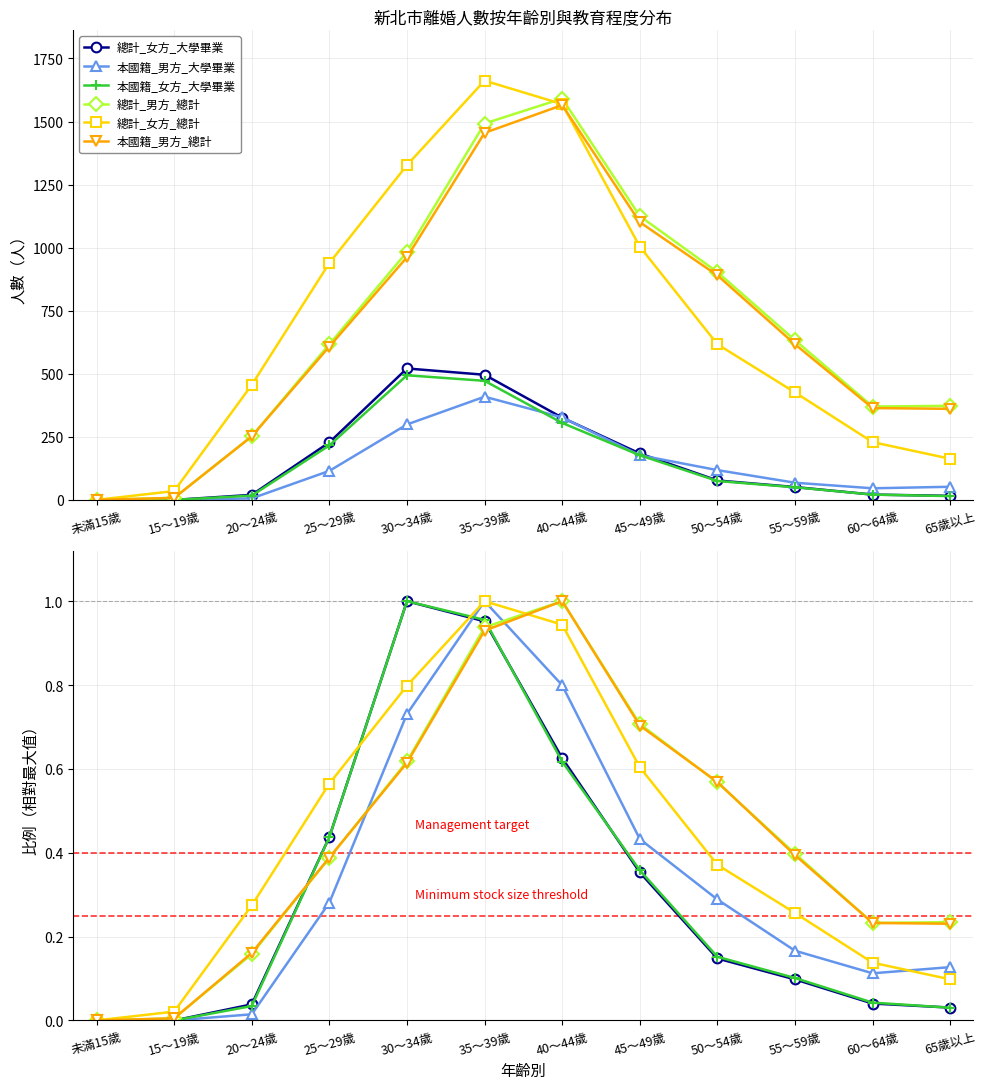

Which series has the largest total across all categories?

總計_男方_總計